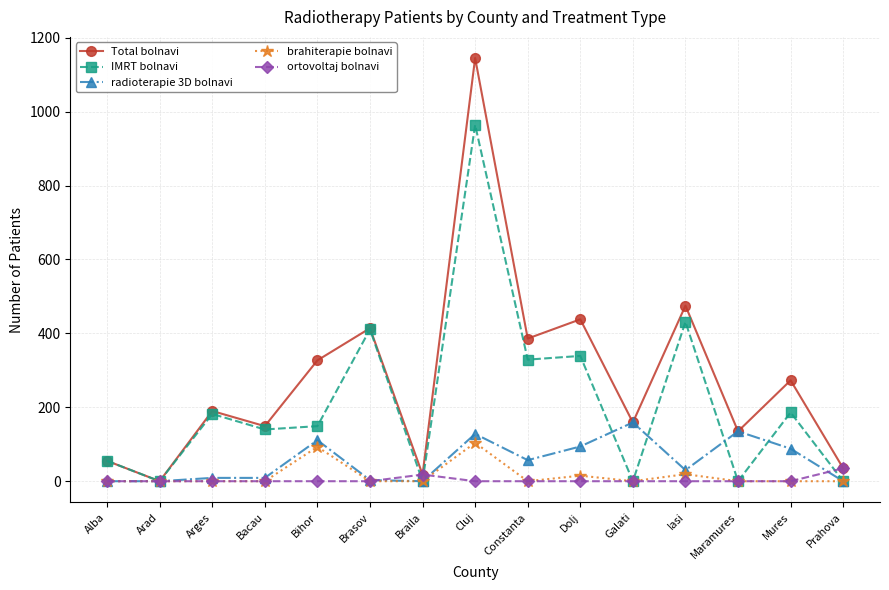

What is the highest value of the ortovoltaj bolnavi series?

35